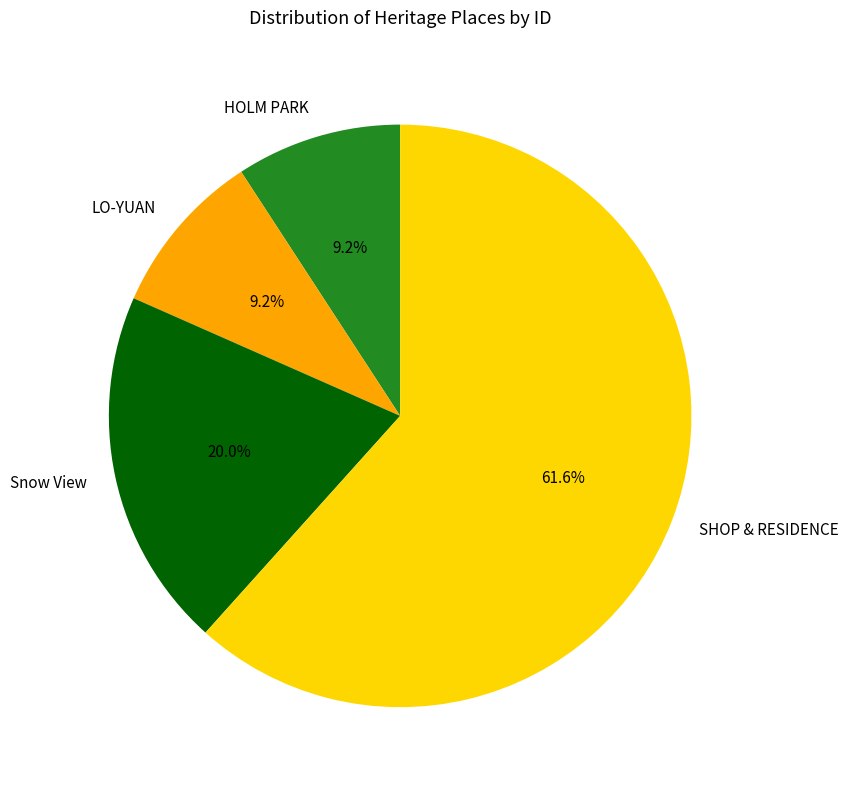

To the nearest percent, what is the difference between the largest and smallest slice percentages?

52%